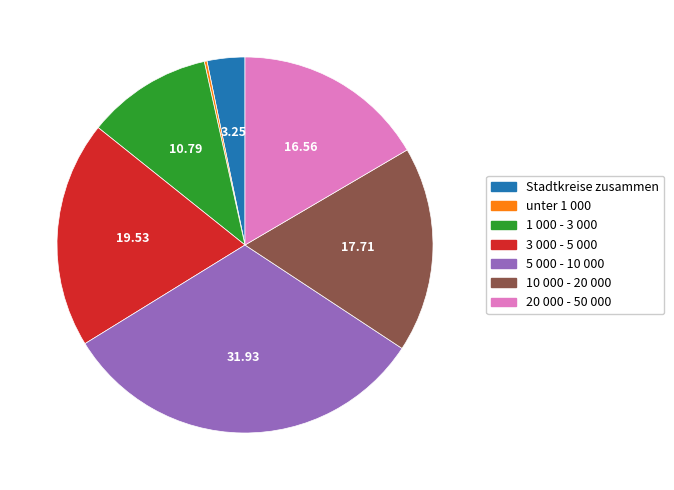

Combined, do 20 000 - 50 000 and 10 000 - 20 000 account for over 50%?

No